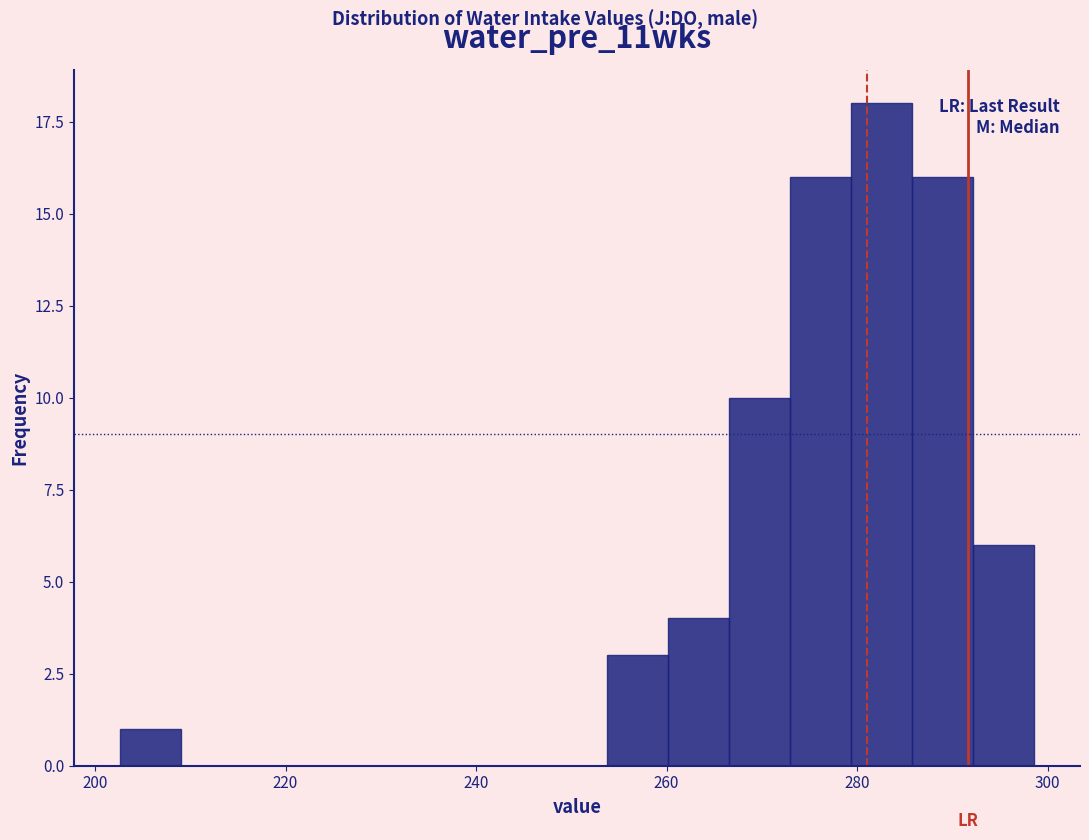

Read against the x-axis, roughly where is the centre of the tallest bar?

282